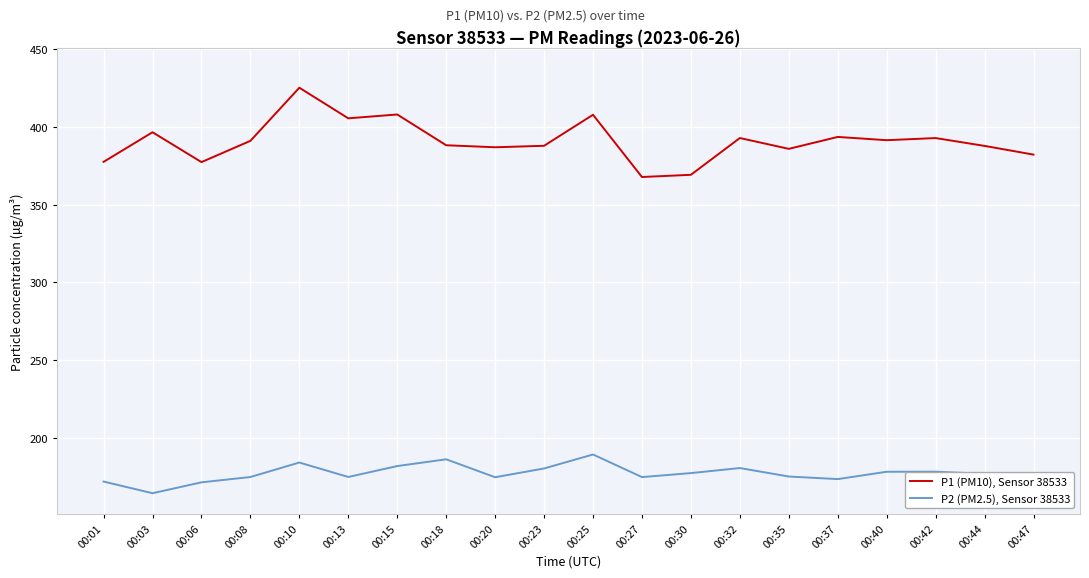

At which category does P2 (PM2.5), Sensor 38533 reach its first local valley?

00:03